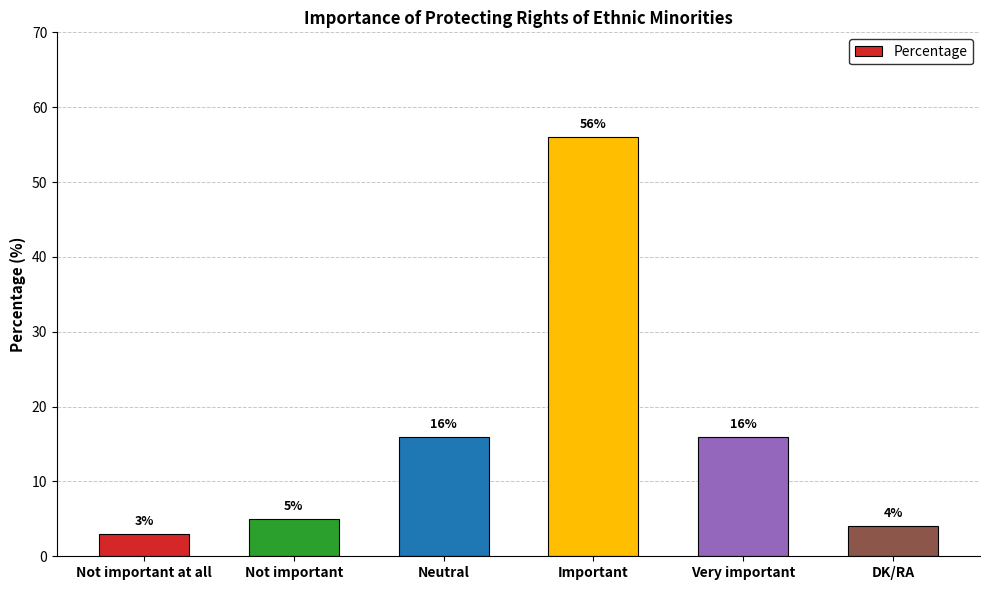

What is the approximate value at Very important, to the nearest 5?

15